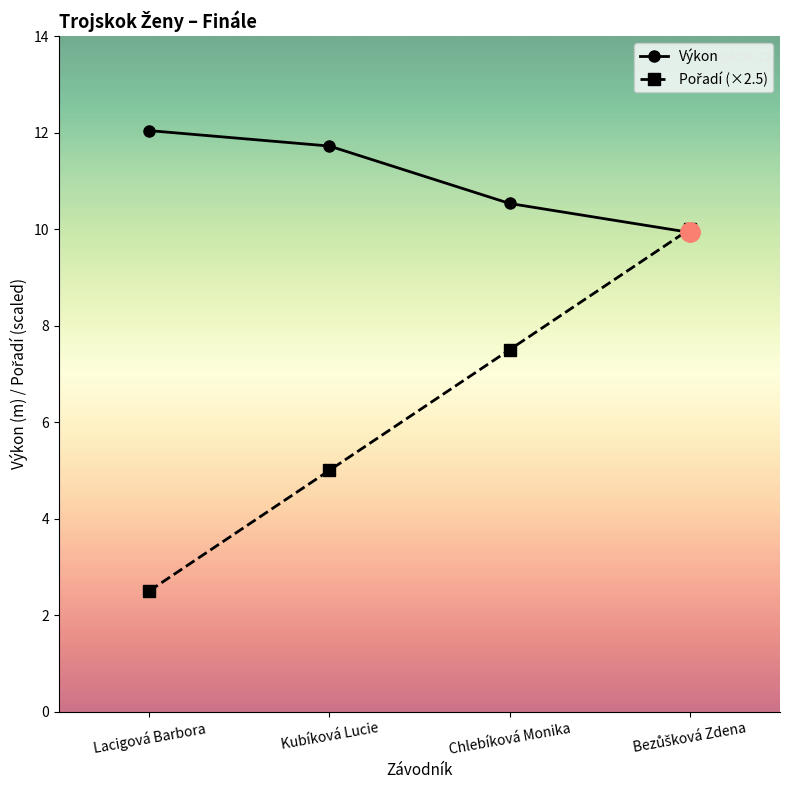

How many lines are shown in the chart?

2